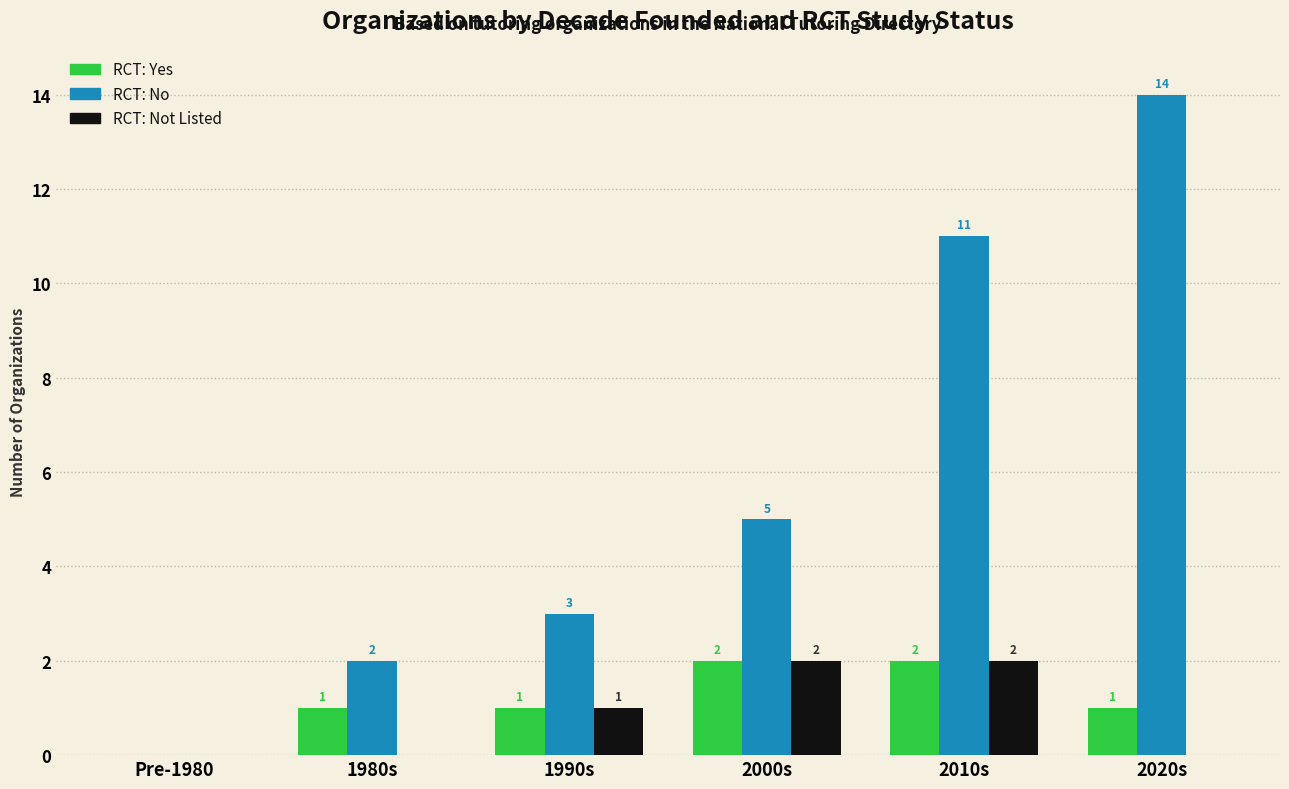

How many distinct data groups are displayed?

3